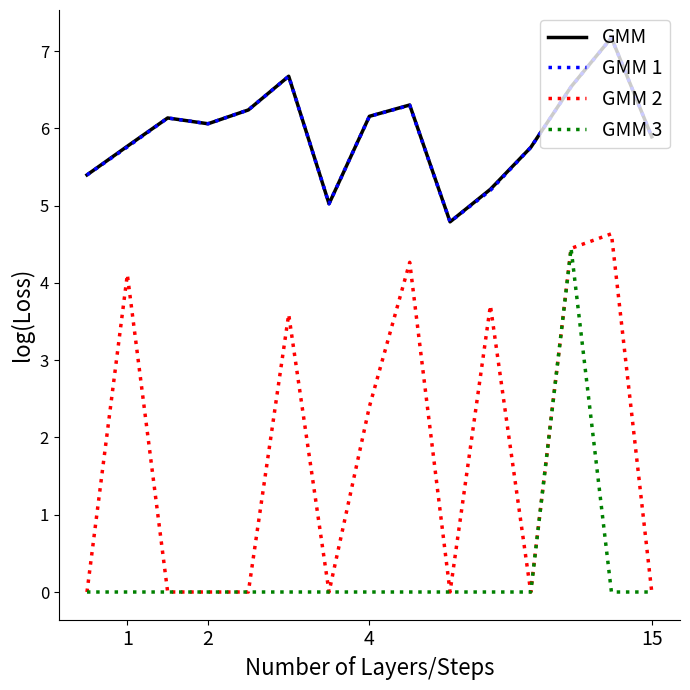

How many values in the GMM 1 series are below 6?

7